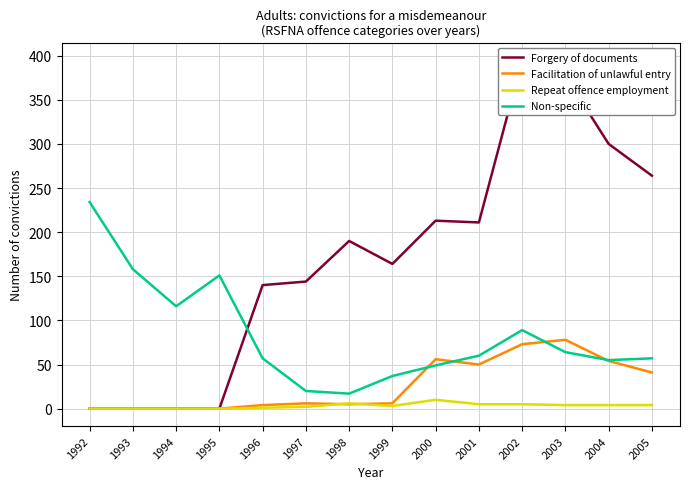

What are all the series names shown in the legend?

Forgery of documents, Facilitation of unlawful entry, Repeat offence employment, Non-specific